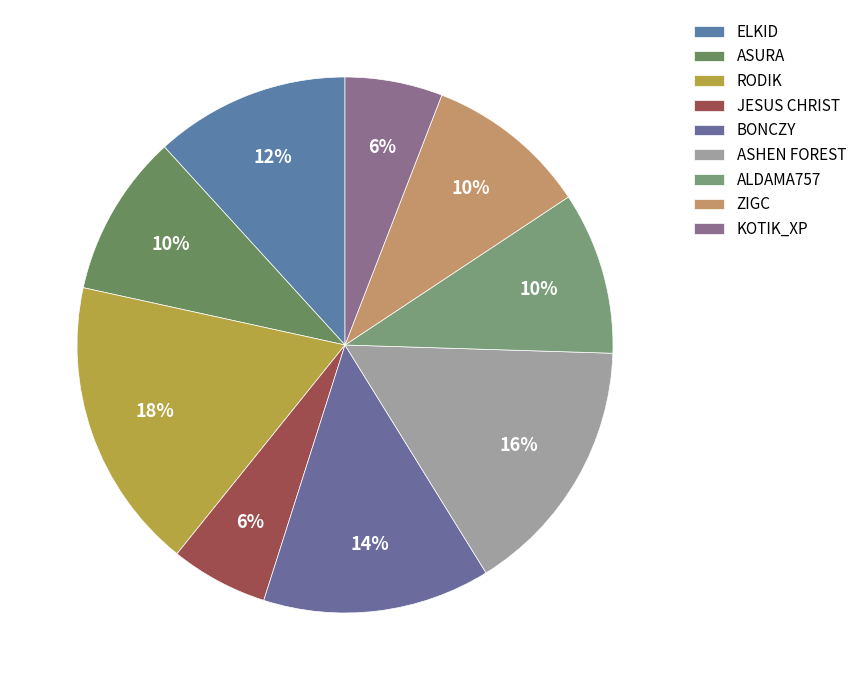

How many slices are in this pie chart?

9